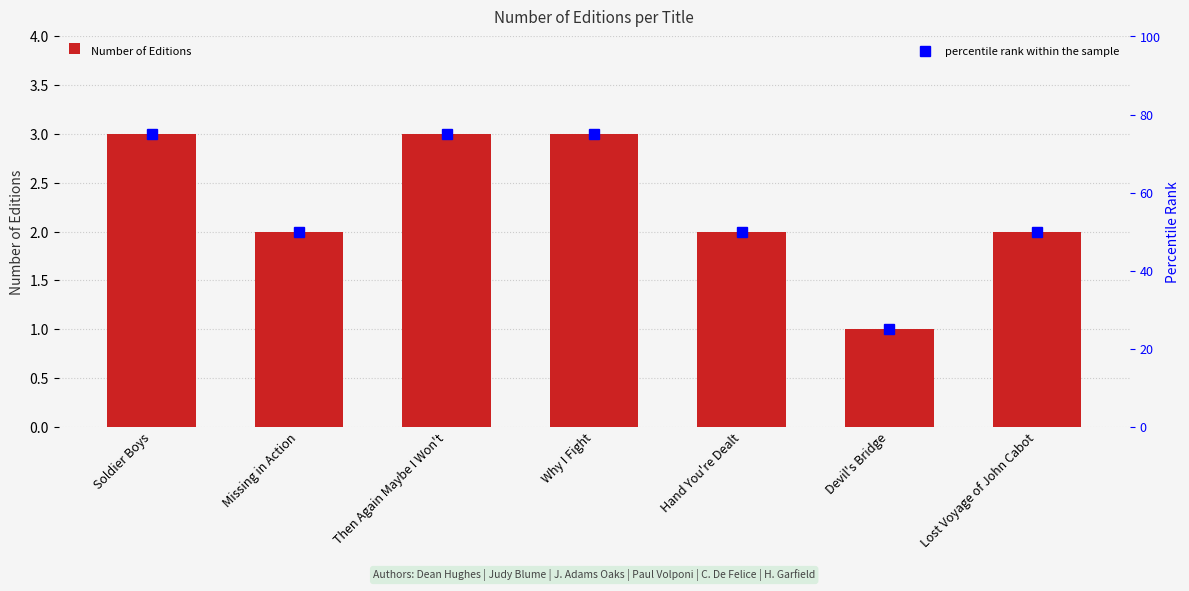

Is it true that percentile rank within the sample equals 50 at Hand You're Dealt?

True